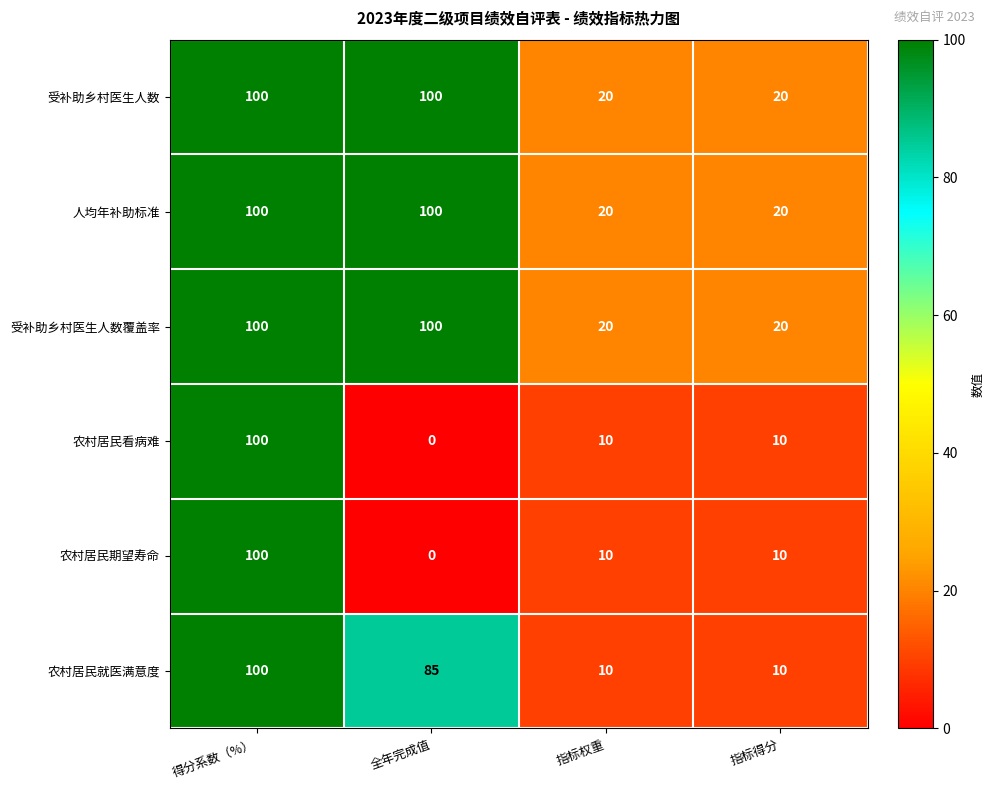

Where is 农村居民就医满意度 nearest to the value 55?

全年完成值